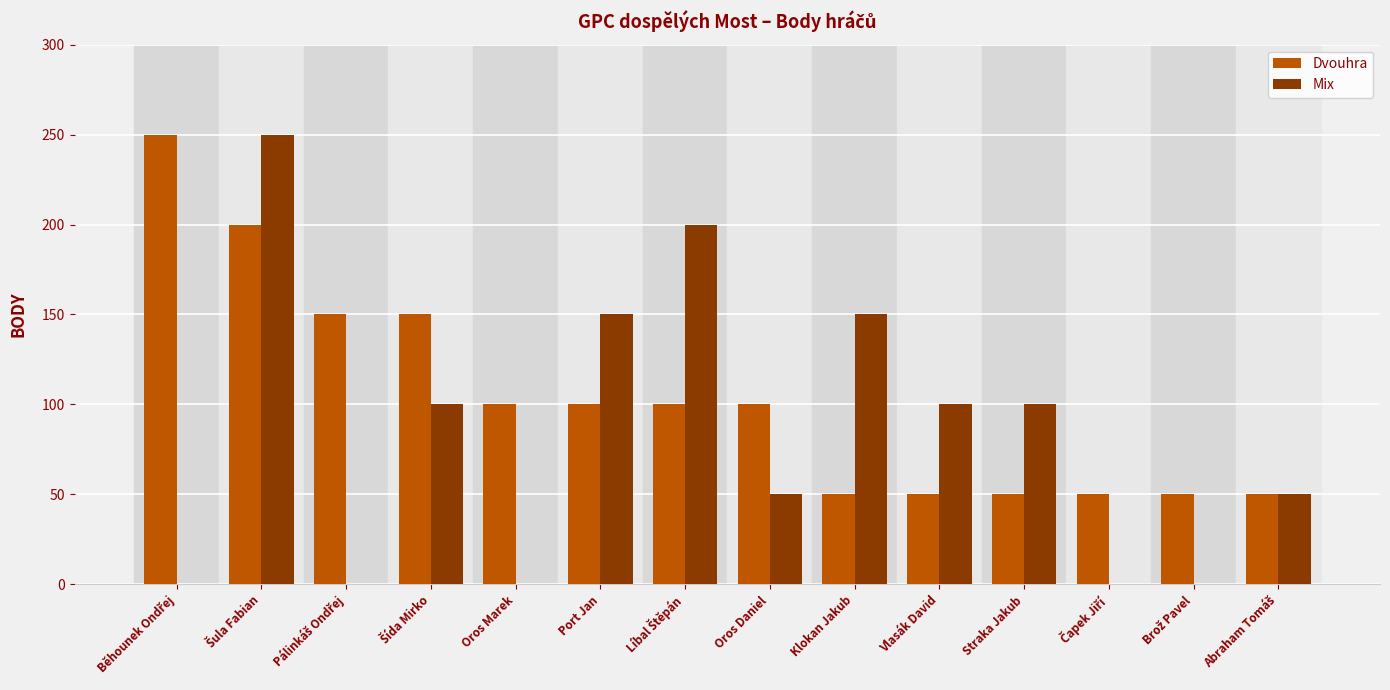

Which series has the largest total across all categories?

Dvouhra